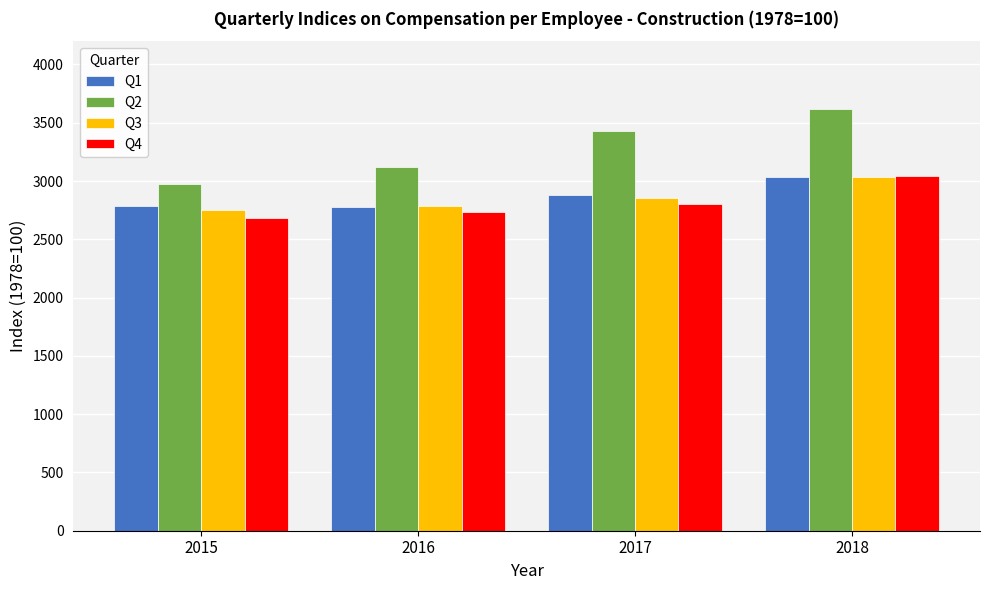

At which label does Q4 reach its minimum?

2015